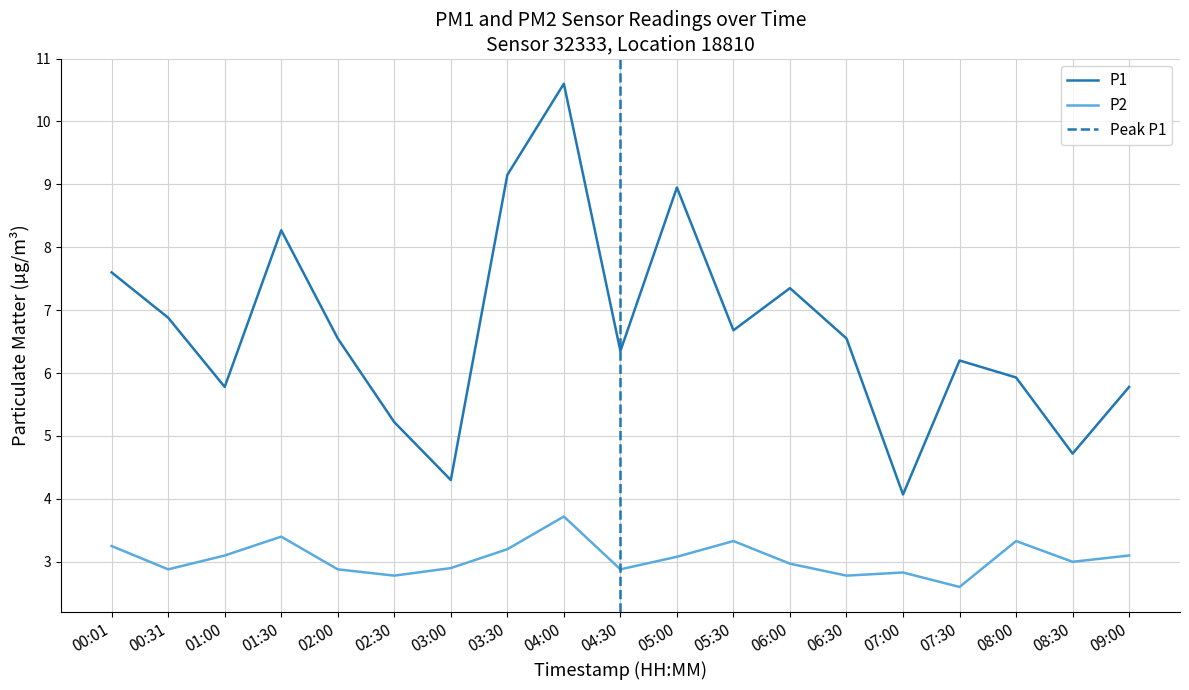

How many interior local valleys does the P1 series have?

6